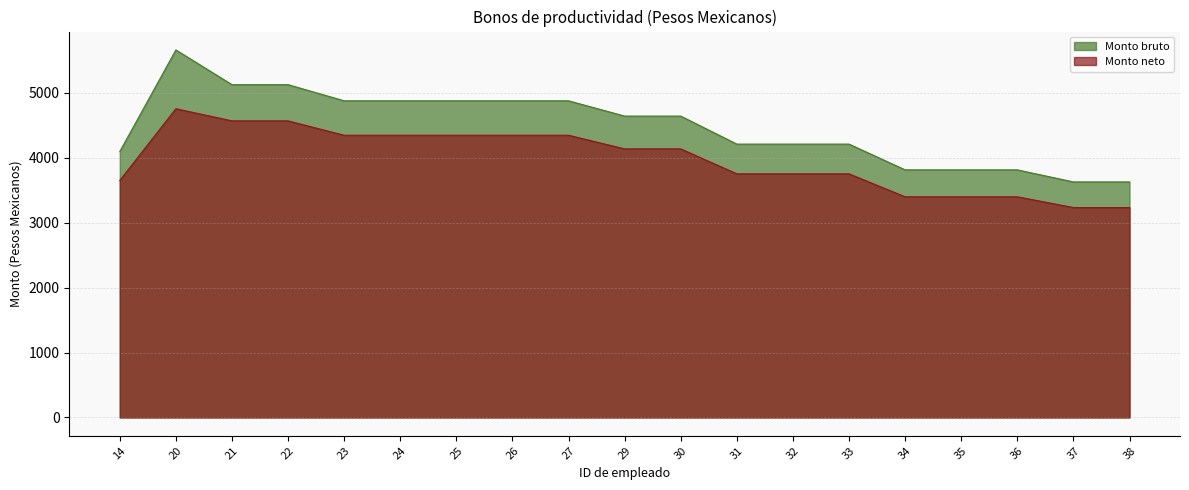

Does the chart have visible grid lines?

Yes